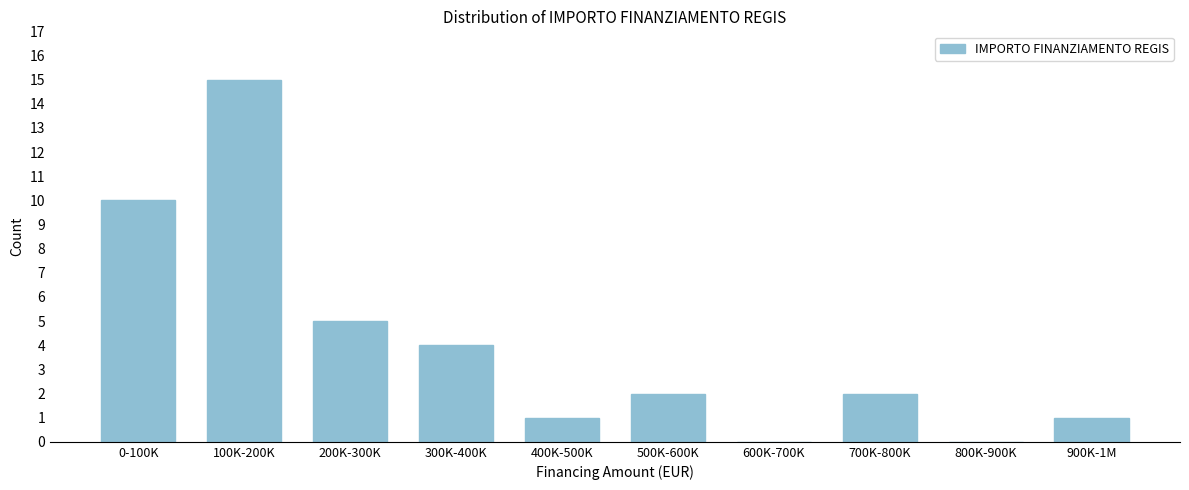

Reading left to right, list all the values displayed in this chart.

0-100K=10	100K-200K=15	200K-300K=5	300K-400K=4	400K-500K=1	500K-600K=2	600K-700K=0	700K-800K=2	800K-900K=0	900K-1M=1